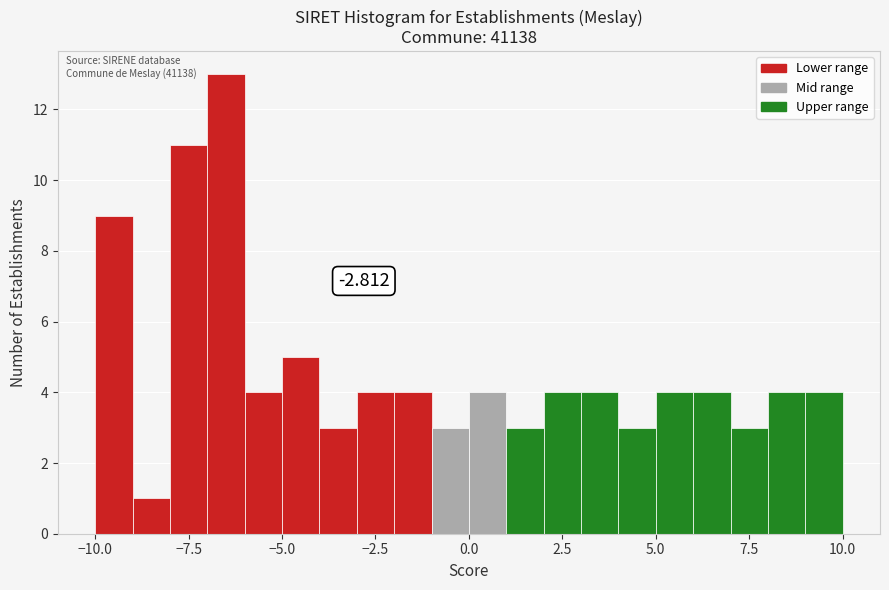

Read against the x-axis, roughly where is the centre of the tallest bar?

-6.5